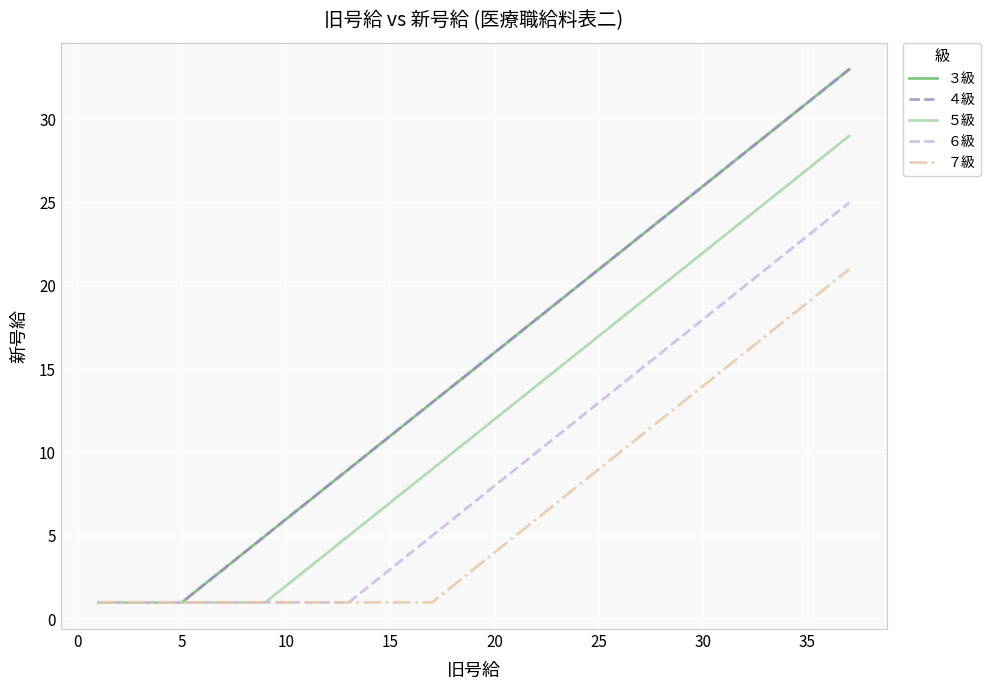

Does the chart have visible grid lines?

Yes